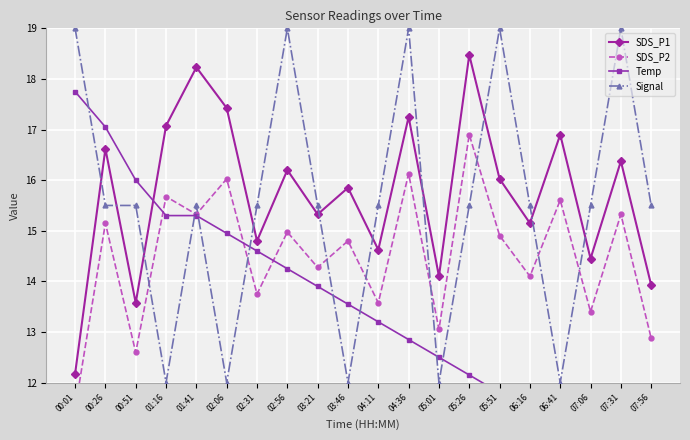

What are all the series names shown in the legend?

SDS_P1, SDS_P2, Temp, Signal